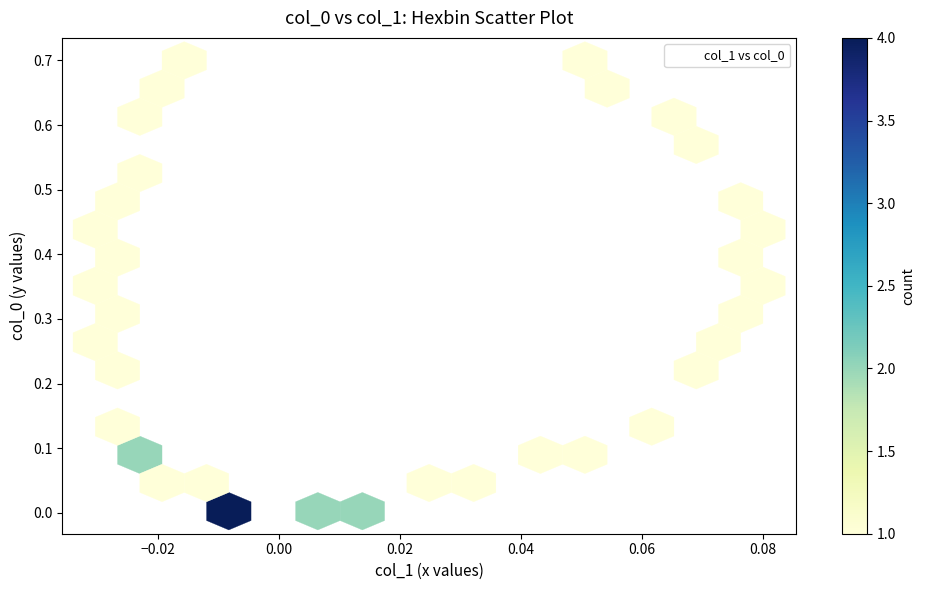

Count the number of points in this scatter plot.

40